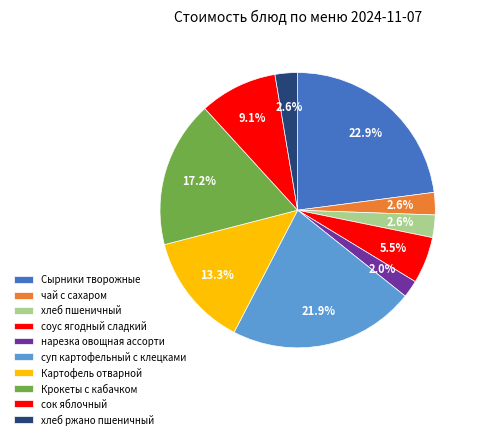

True or false: Крокеты с кабачком accounts for 4% of the total.

False